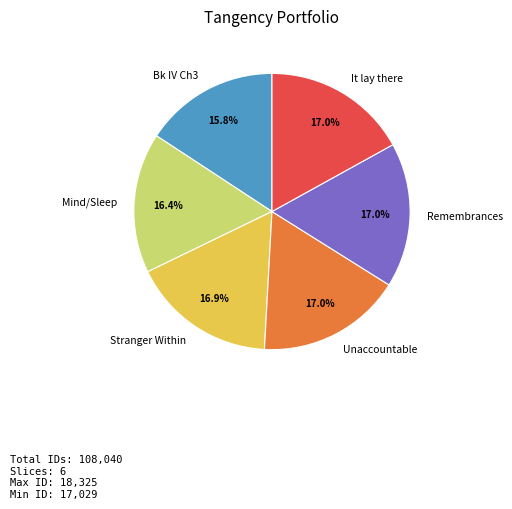

Is it true that Stranger Within is 26% of the pie?

False